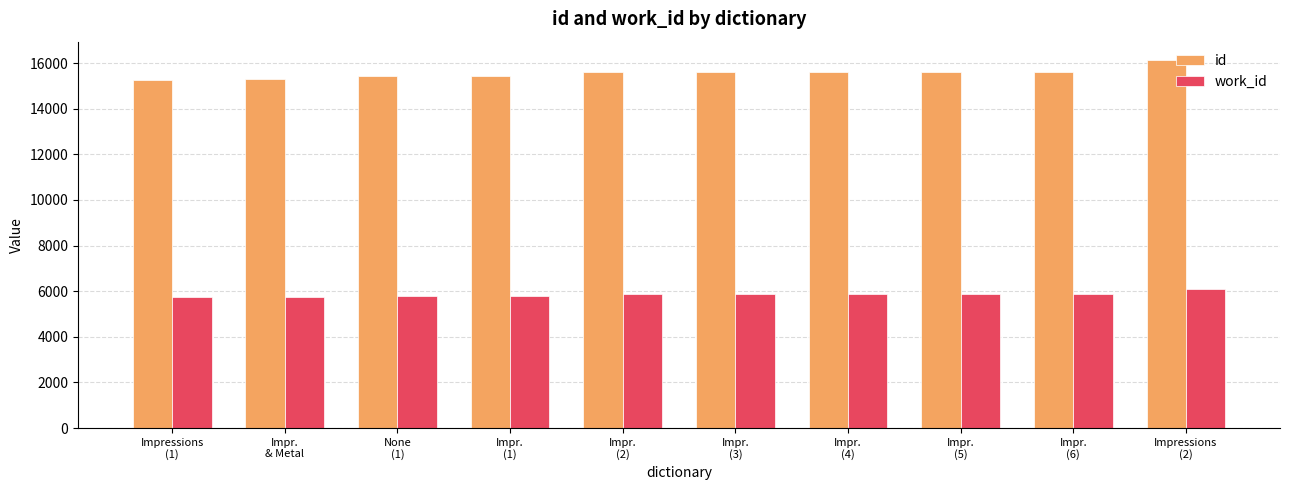

What is the value of the work_id bar at the 7th from the left?

5881